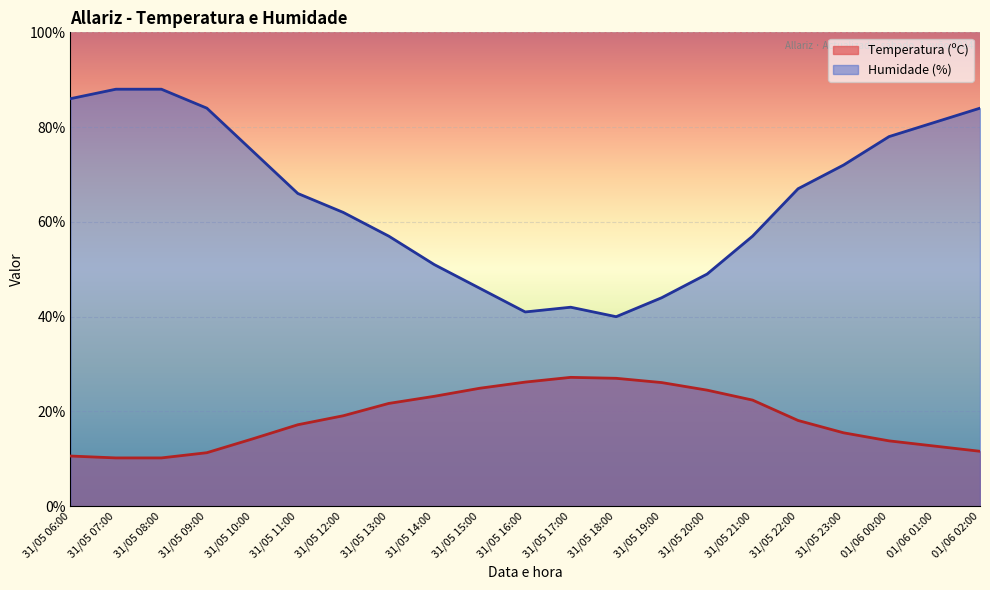

Reading left to right, list all the values displayed in this chart.

Temperatura (ºC): 31/05 06:00=10.6	31/05 07:00=10.2	31/05 08:00=10.2	31/05 09:00=11.3	31/05 10:00=14.2	31/05 11:00=17.2	31/05 12:00=19.1	31/05 13:00=21.7	31/05 14:00=23.2	31/05 15:00=24.9	31/05 16:00=26.2	31/05 17:00=27.2	31/05 18:00=27.0	31/05 19:00=26.1	31/05 20:00=24.5	31/05 21:00=22.4	31/05 22:00=18.1	31/05 23:00=15.5	01/06 00:00=13.8	01/06 01:00=12.7	01/06 02:00=11.6
Humidade (%): 31/05 06:00=86.0	31/05 07:00=88.0	31/05 08:00=88.0	31/05 09:00=84.0	31/05 10:00=75.0	31/05 11:00=66.0	31/05 12:00=62.0	31/05 13:00=57.0	31/05 14:00=51.0	31/05 15:00=46.0	31/05 16:00=41.0	31/05 17:00=42.0	31/05 18:00=40.0	31/05 19:00=44.0	31/05 20:00=49.0	31/05 21:00=57.0	31/05 22:00=67.0	31/05 23:00=72.0	01/06 00:00=78.0	01/06 01:00=81.0	01/06 02:00=84.0